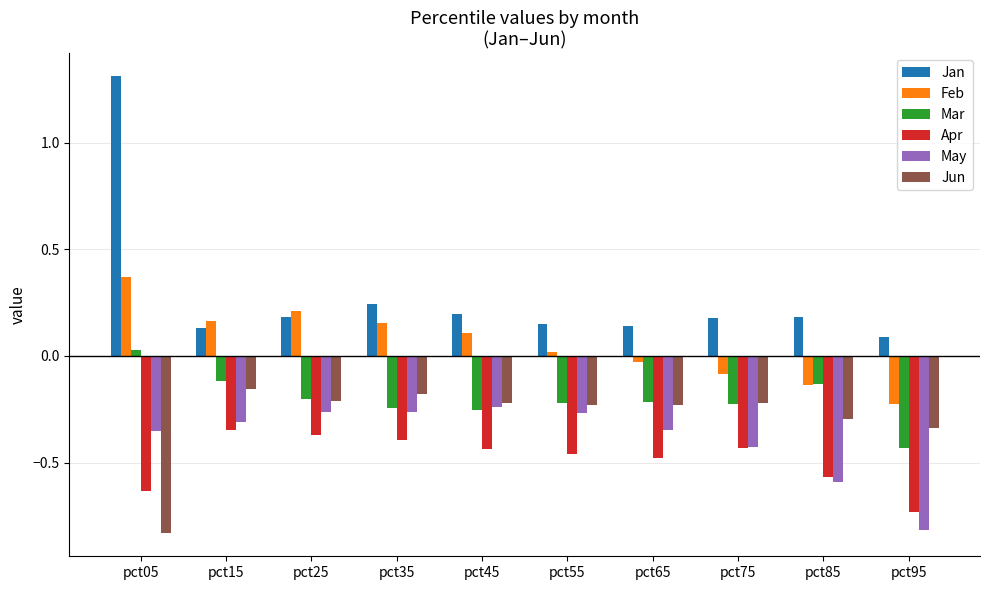

Does the chart contain any negative values?

Yes